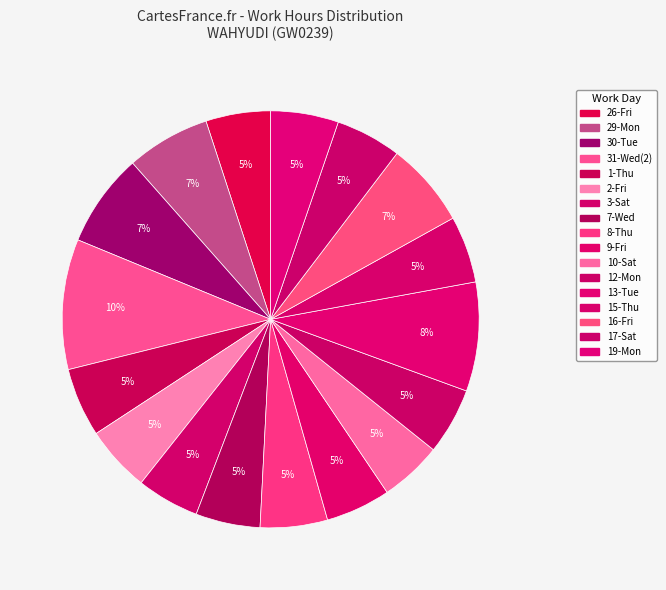

Count the number of slices in the pie.

17